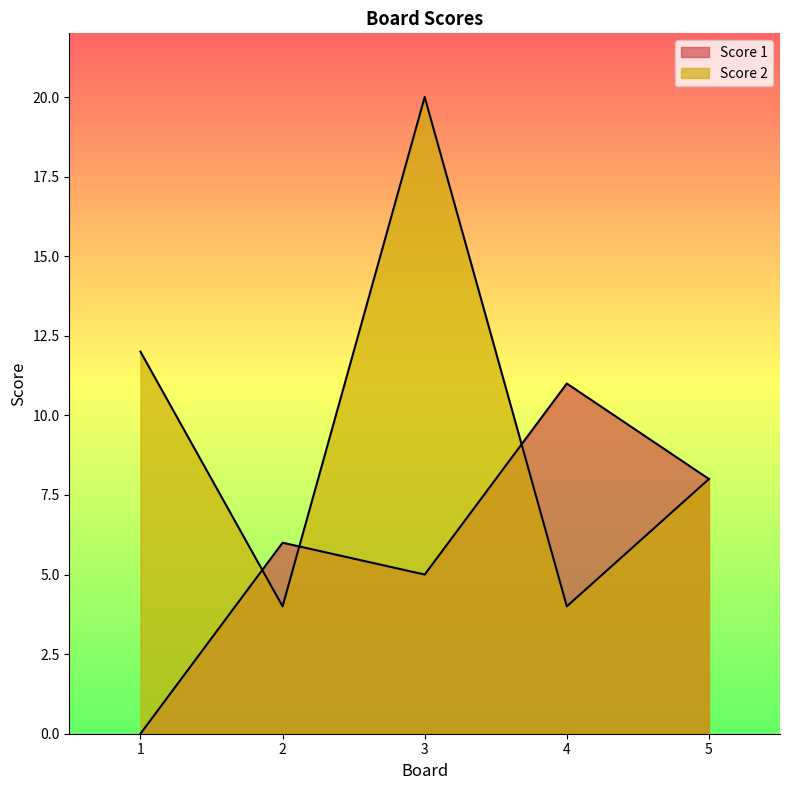

Does the chart display data point markers on the line(s)?

No